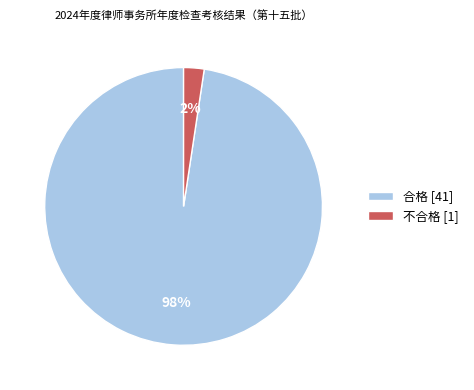

How many slices are in this pie chart?

2